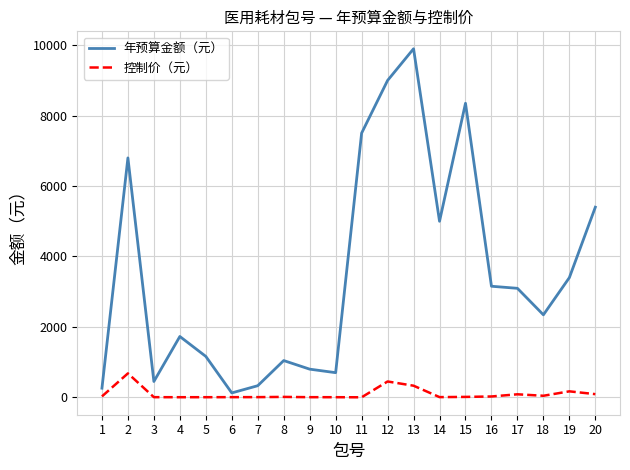

Read the 控制价（元） value at 11.

0.8